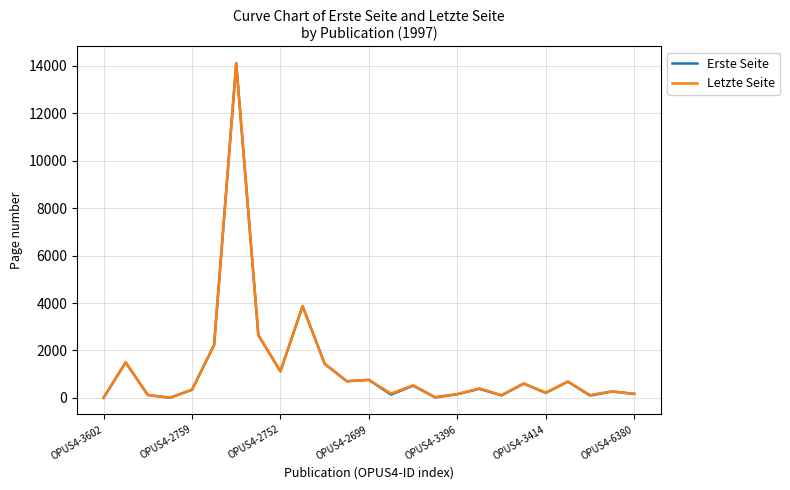

True or false: Erste Seite and Letzte Seite intersect in this chart.

False